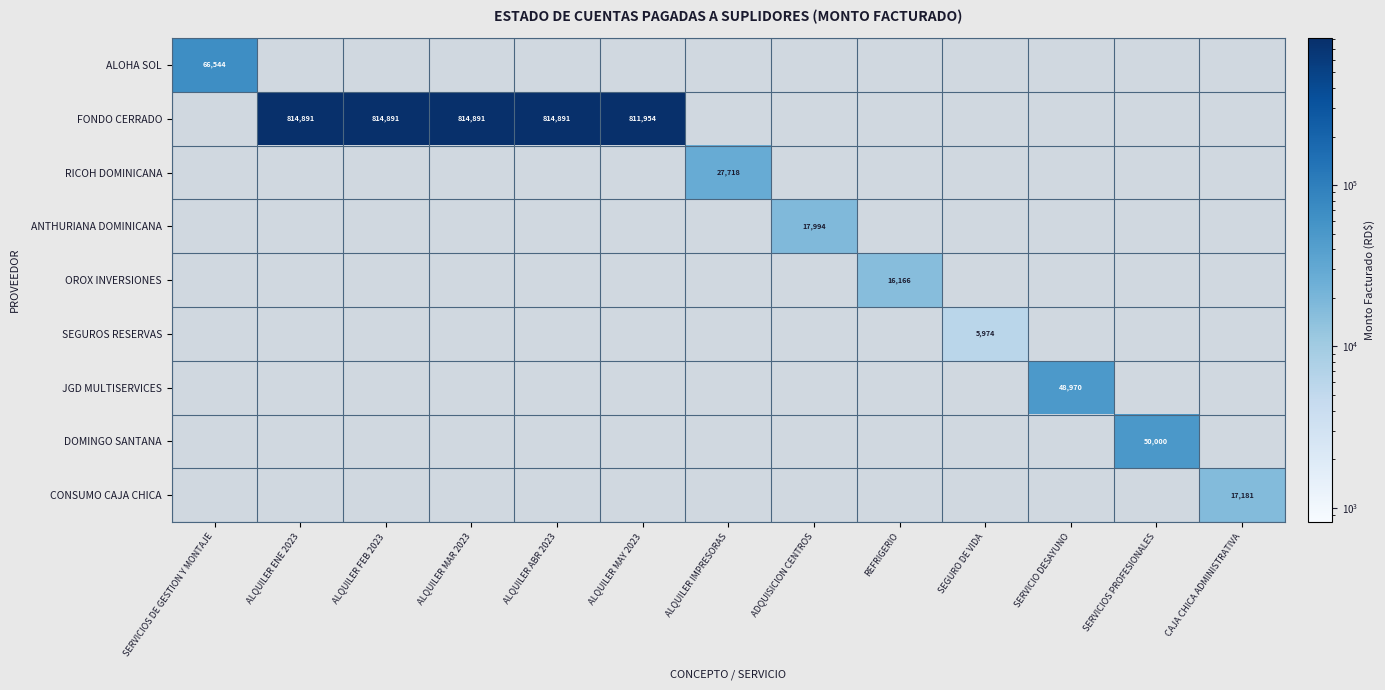

True or false: SEGUROS RESERVAS has a value of 2487 at SEGURO DE VIDA.

False